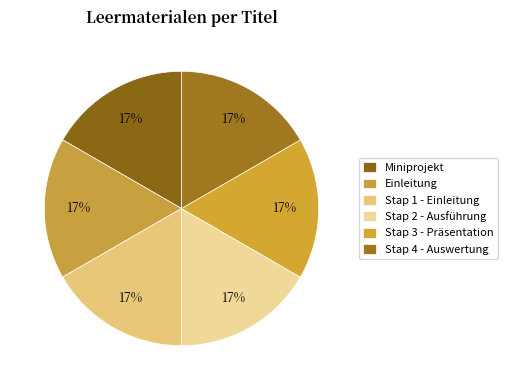

Combined, do Miniprojekt and Stap 2 - Ausführung account for over 50%?

No